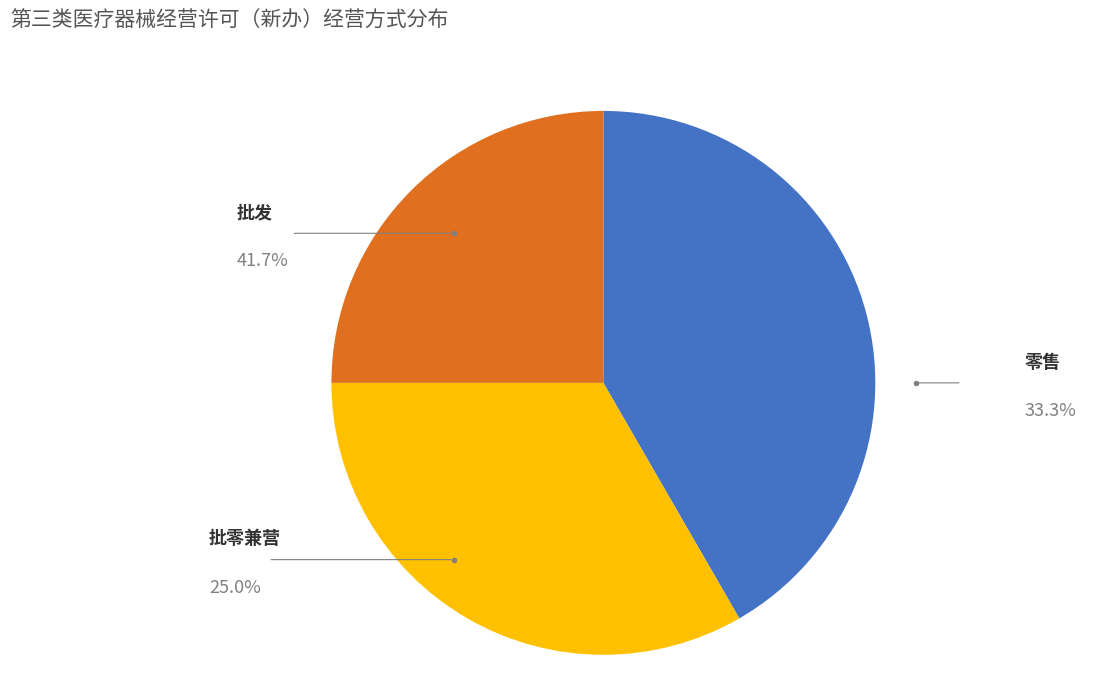

True or false: 零售 accounts for 24% of the total.

False